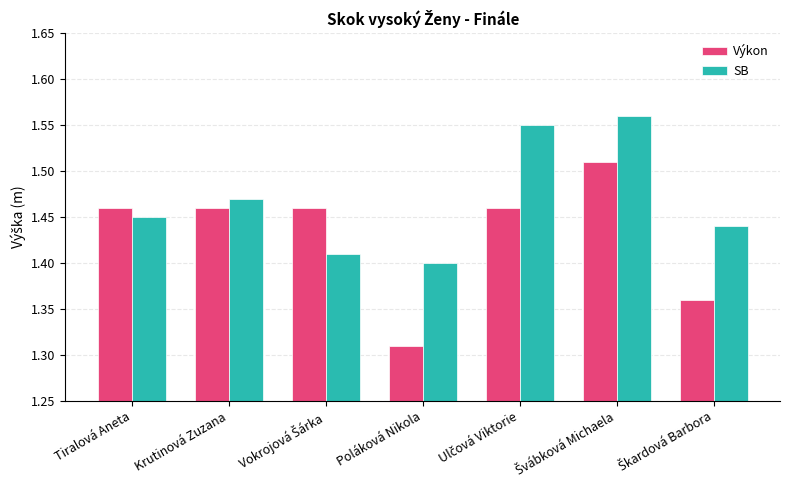

Does the chart contain stacked bars?

No